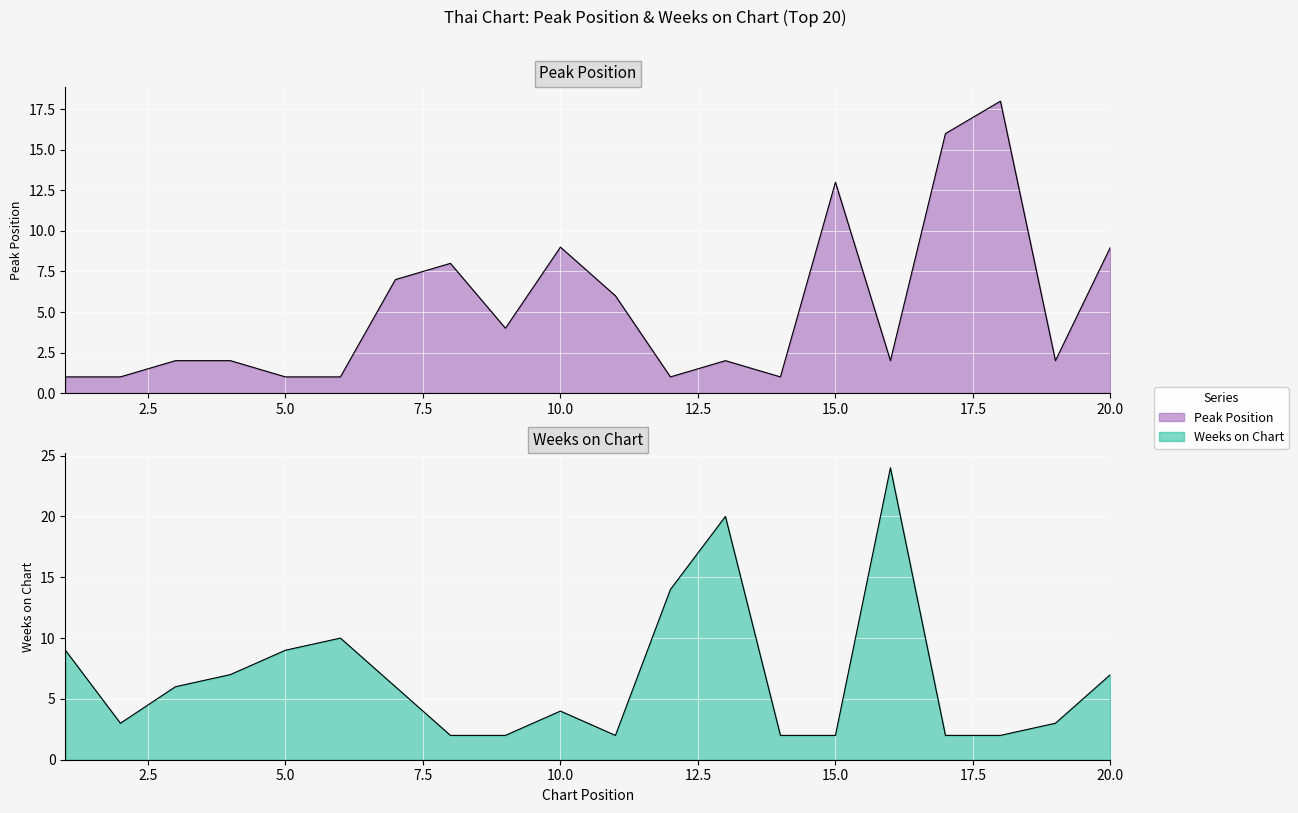

Is it true that Peak Position equals 2 at 3?

True